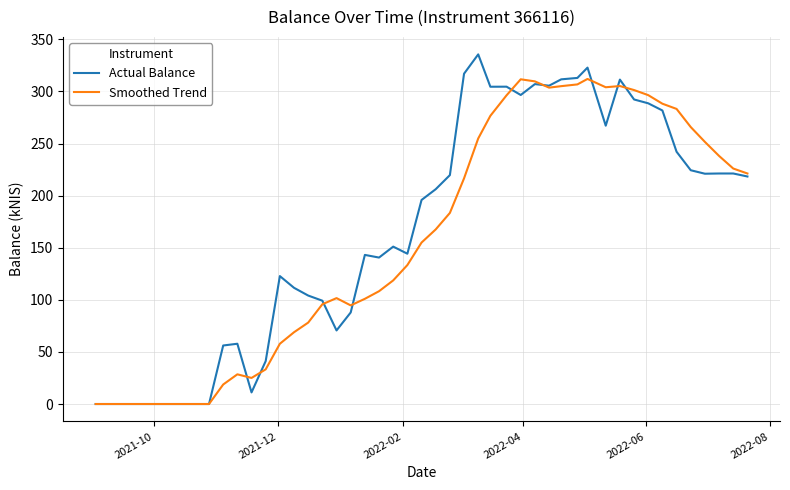

What is the maximum value for Actual Balance?

335.6